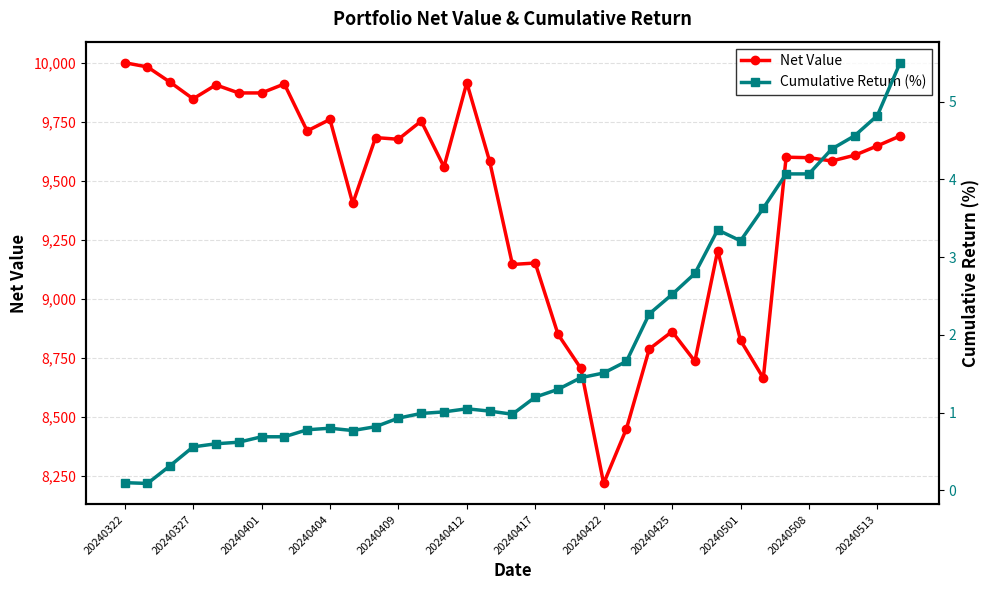

At 32, list the series in order from smallest to largest.

Cumulative Return (%), Net Value